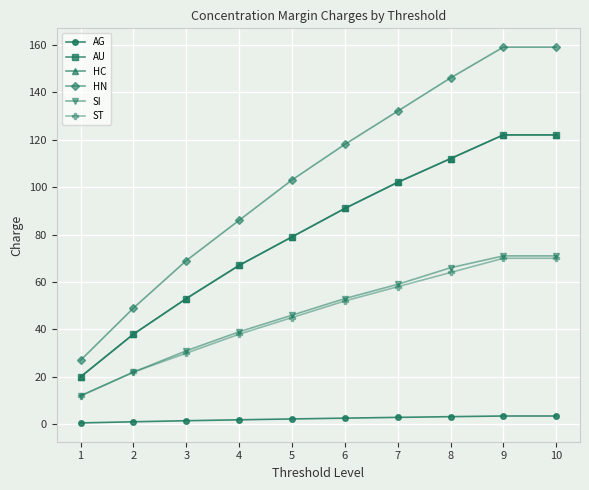

Reading right to left, list all the values displayed in this chart.

AG: 3.5	3.5	3.2	2.9	2.6	2.3	1.9	1.5	1.1	0.6
AU: 122.0	122.0	112.0	102.0	91.0	79.0	67.0	53.0	38.0	20.0
HC: 122.0	122.0	112.0	102.0	91.0	79.0	67.0	53.0	38.0	20.0
HN: 159.0	159.0	146.0	132.0	118.0	103.0	86.0	69.0	49.0	27.0
SI: 71.0	71.0	66.0	59.0	53.0	46.0	39.0	31.0	22.0	12.0
ST: 70.0	70.0	64.0	58.0	52.0	45.0	38.0	30.0	22.0	12.0